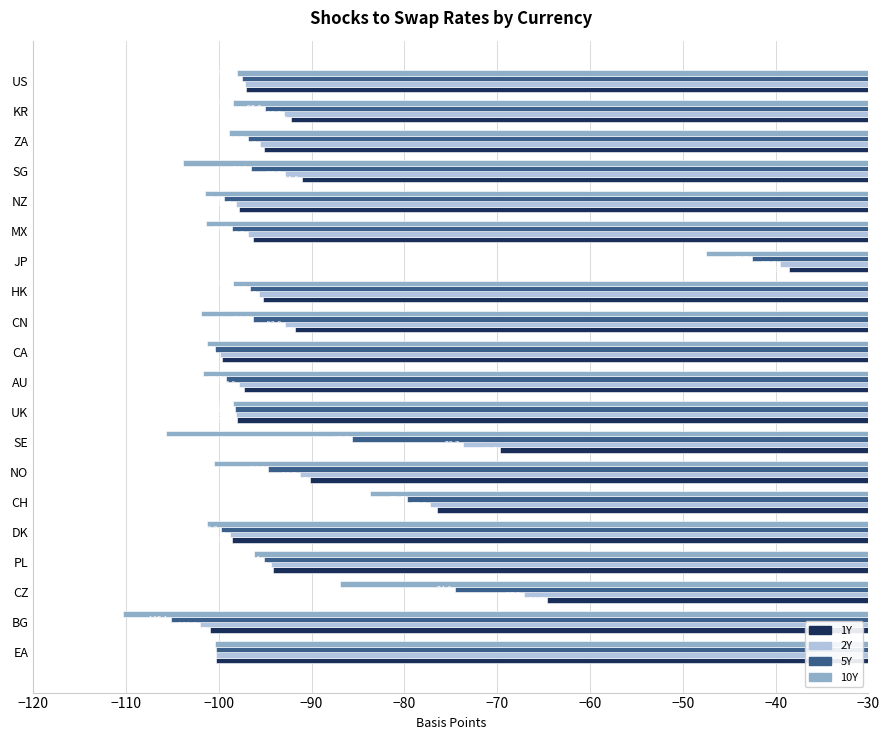

Which series has the widest spread of values?

10Y